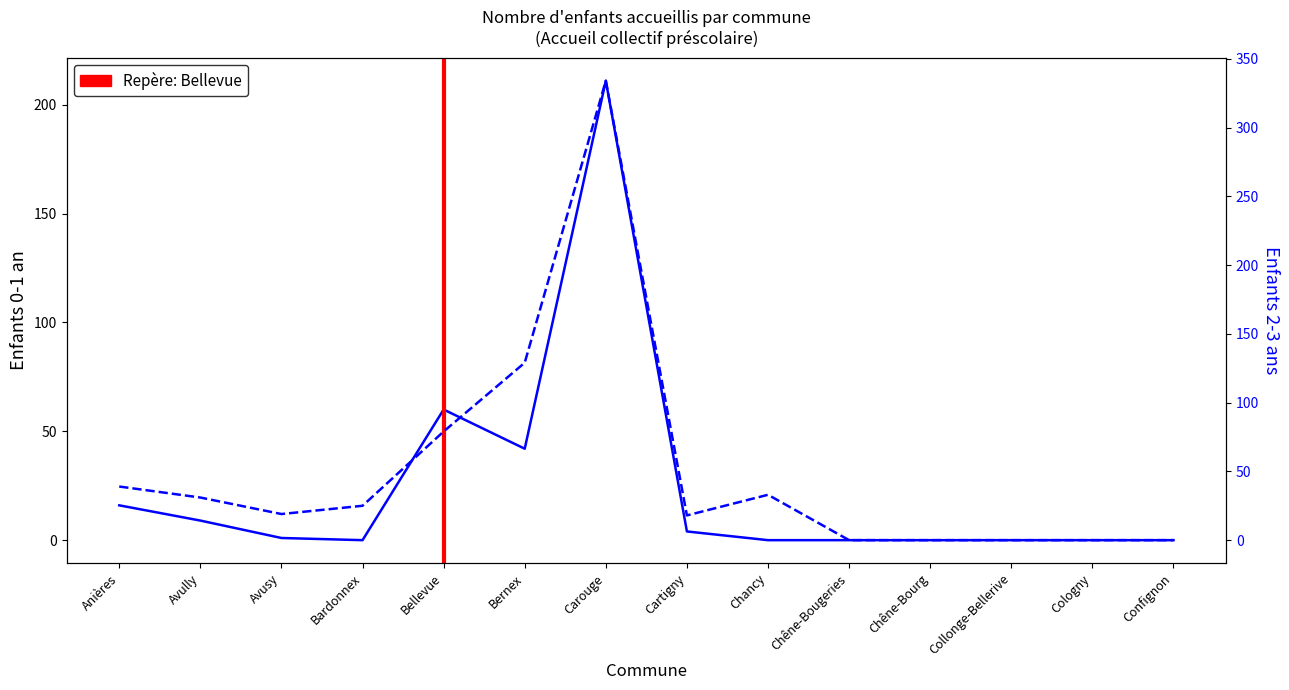

What is the maximum value for Total enfants (0-1 an)?

211